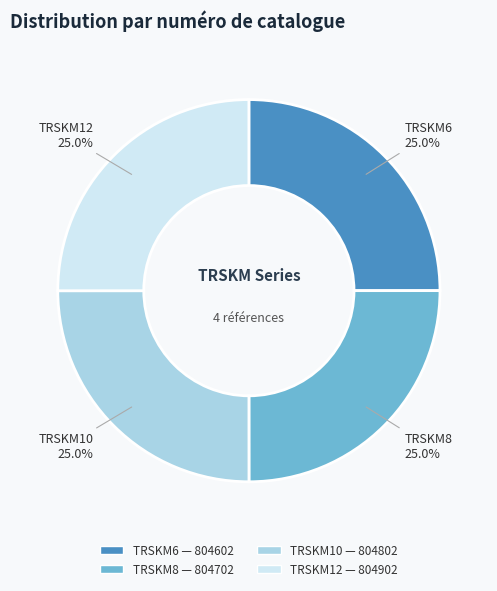

Approximately how many times larger is the value at TRSKM12 compared to TRSKM10?

1.0